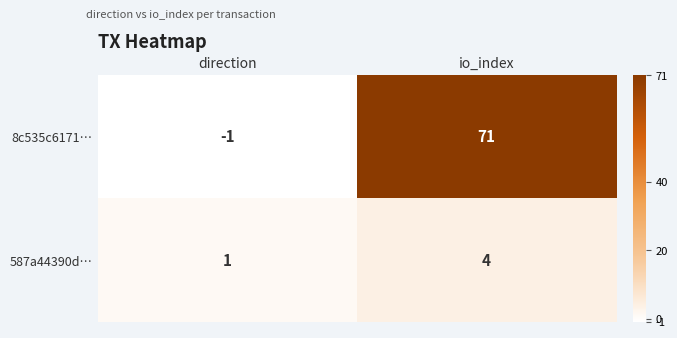

What is the sum of the 8c535c6171… values at direction and io_index?

70